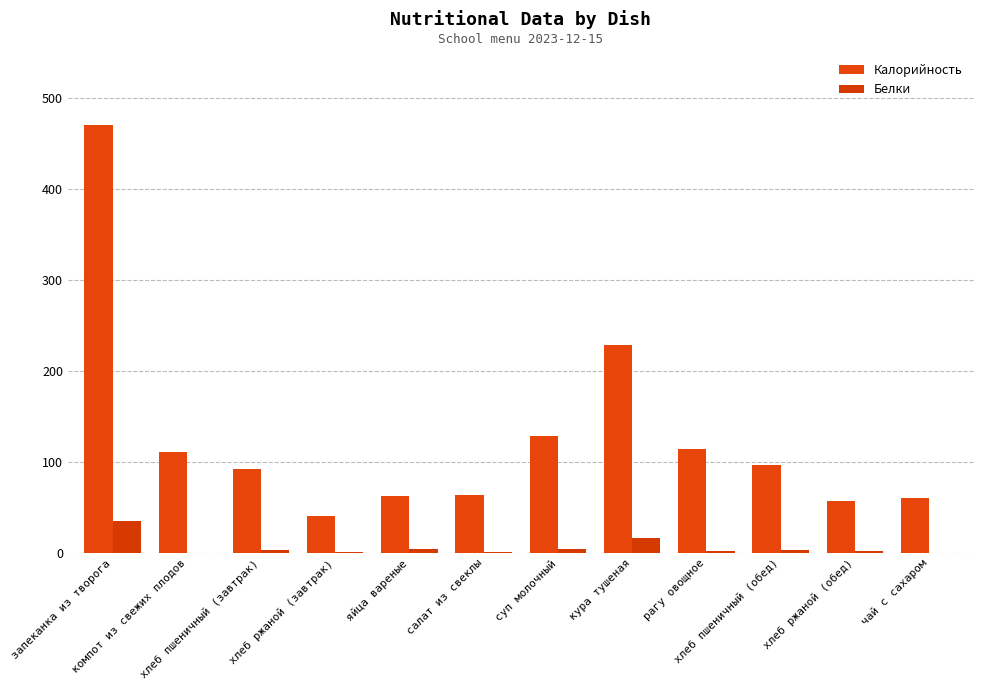

Reading right to left, list all the values displayed in this chart.

Калорийность: 61.0	57.0	97.0	114.0	229.0	129.0	64.0	63.0	41.0	92.0	111.0	471.0
Белки: 0.2	1.9	3.1	2.5	16.5	4.5	1.1	5.1	1.3	3.0	0.2	34.9